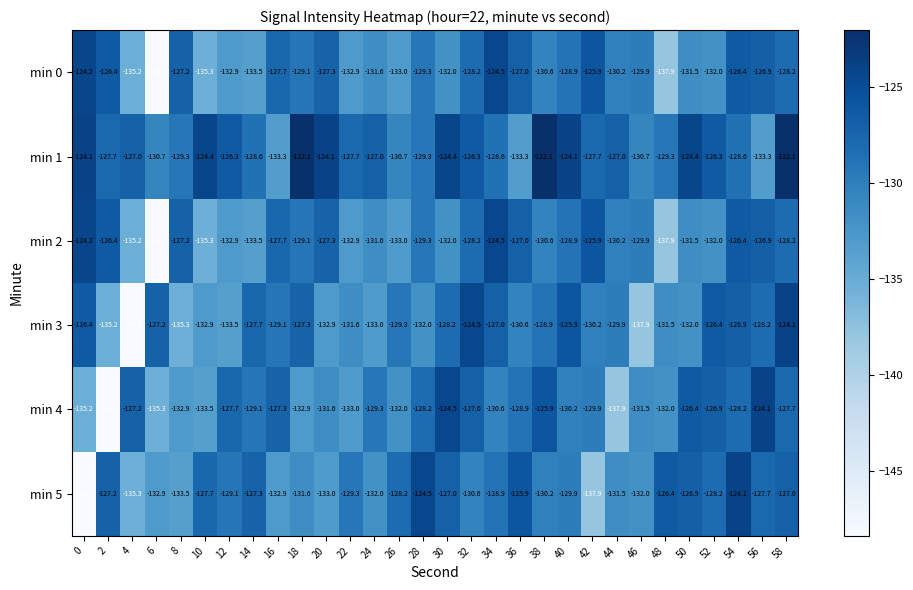

What is the greatest value displayed?

-122.1